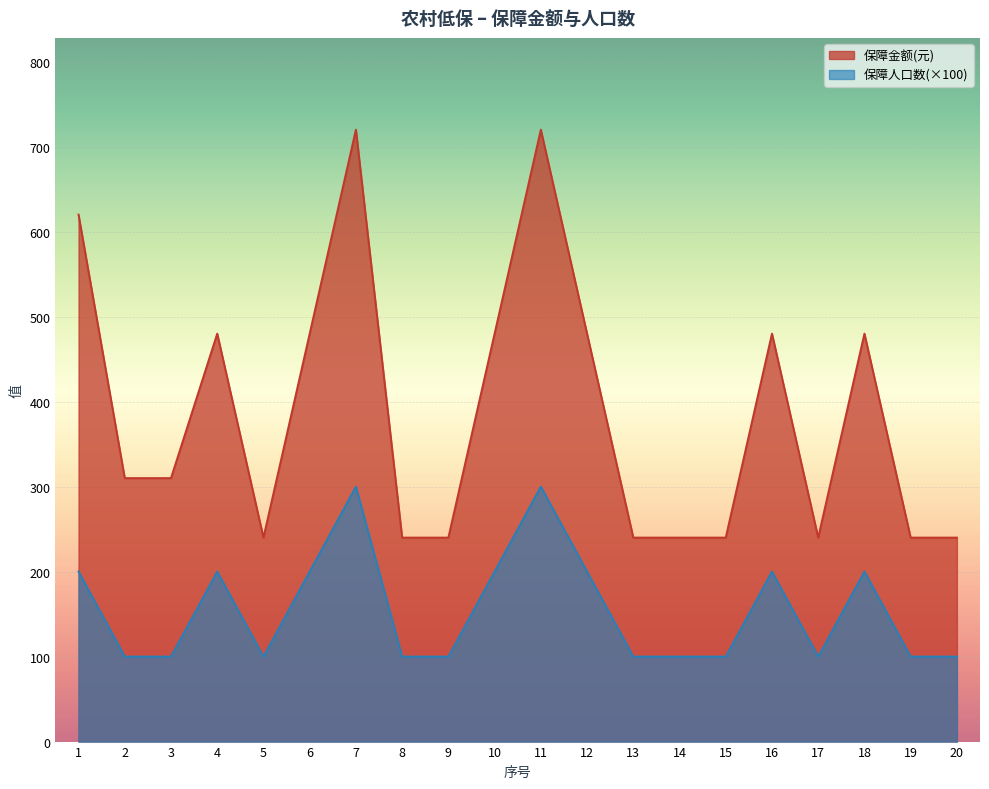

Is it true that 保障金额(元) equals 720 at 7?

True